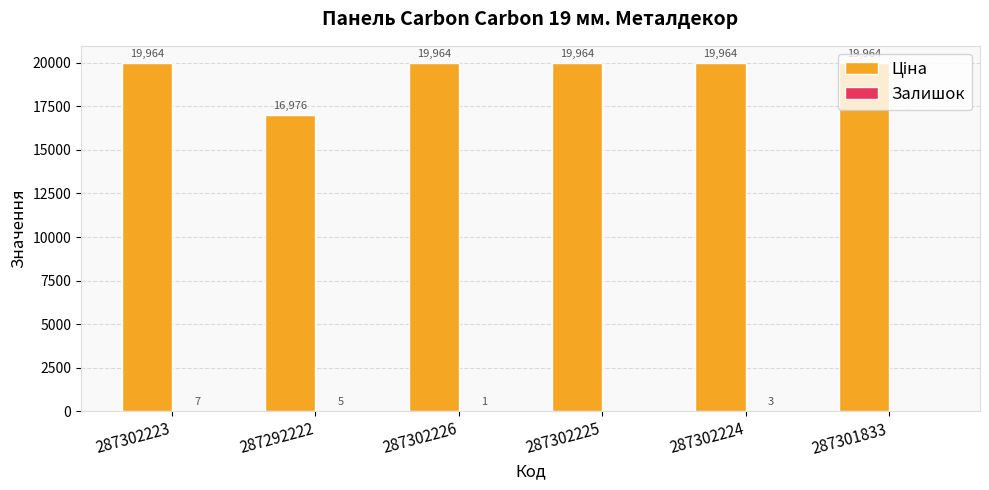

What is the maximum value shown in the chart?

19964.2